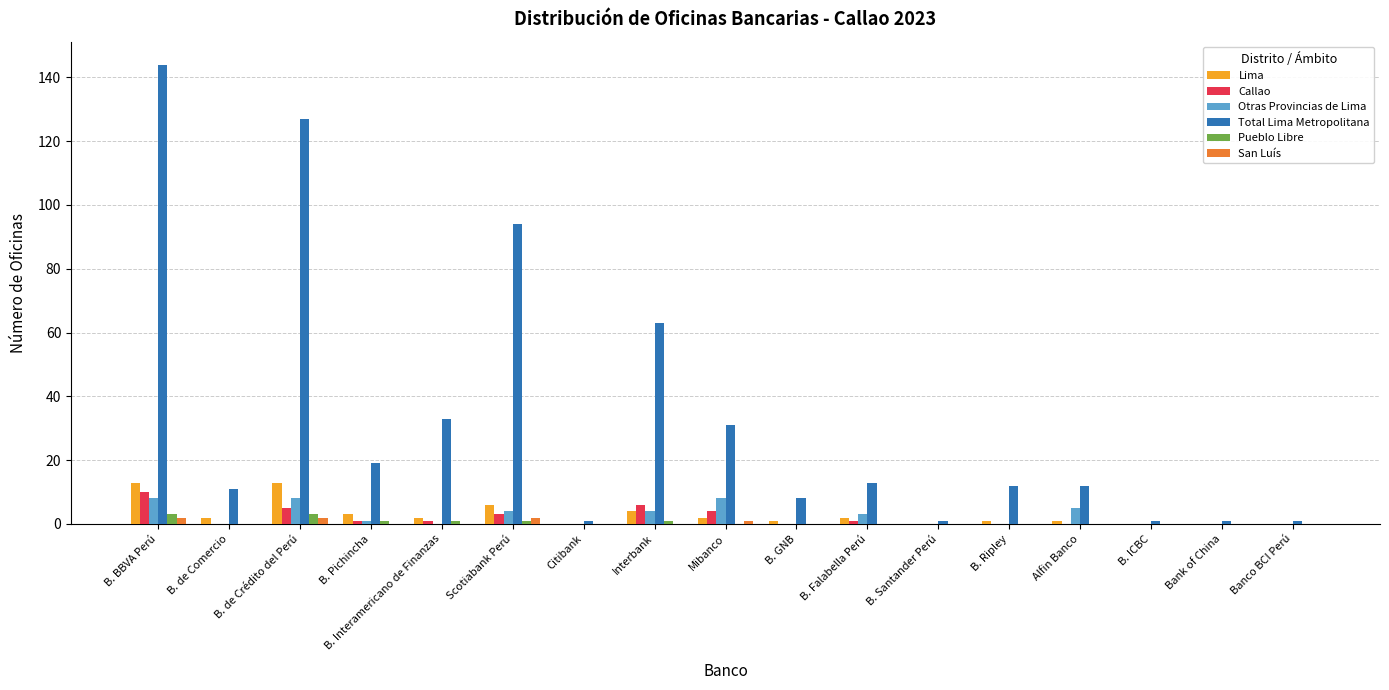

Which series changed the most between B. de Comercio and B. de Crédito del Perú?

Total Lima Metropolitana